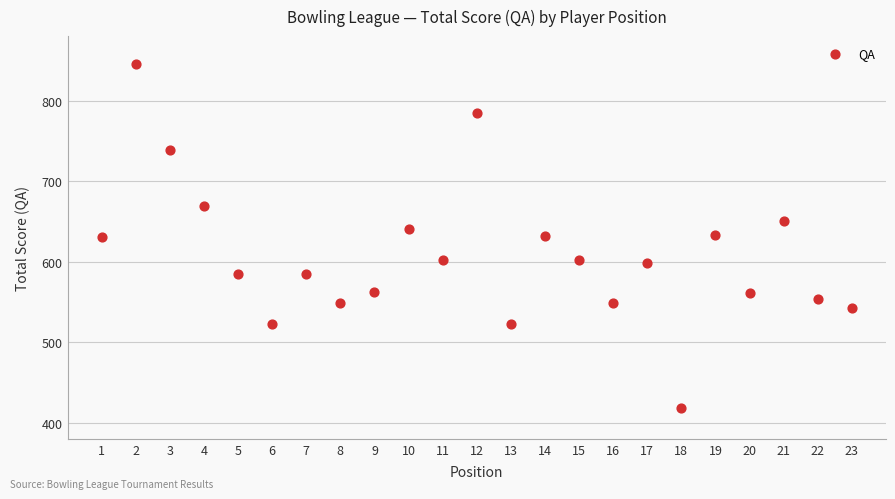

What is the range of X values (max minus min)?

22